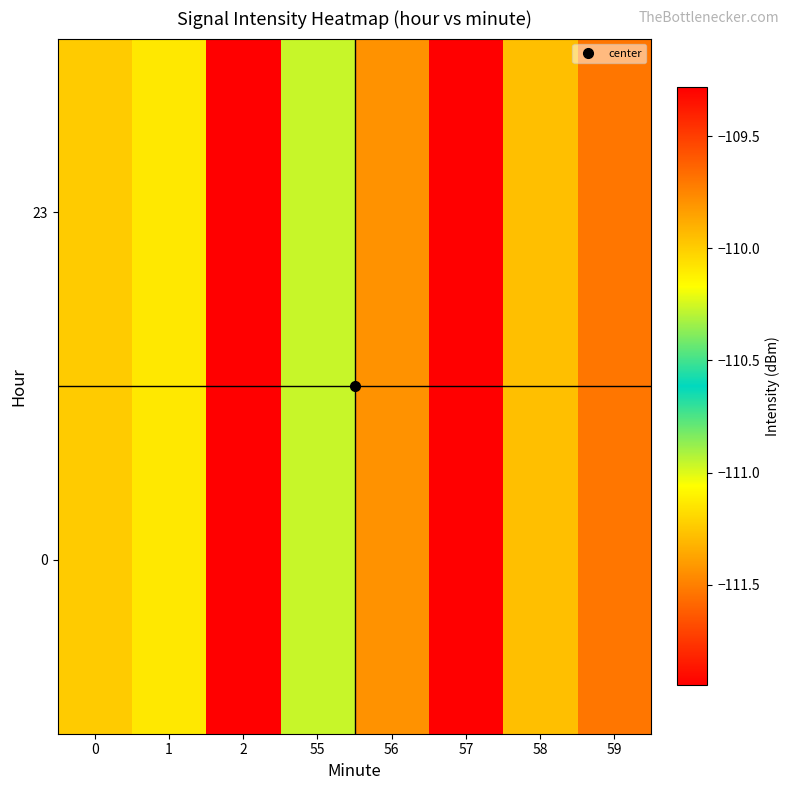

What is the total value across all series at 2?

-218.6